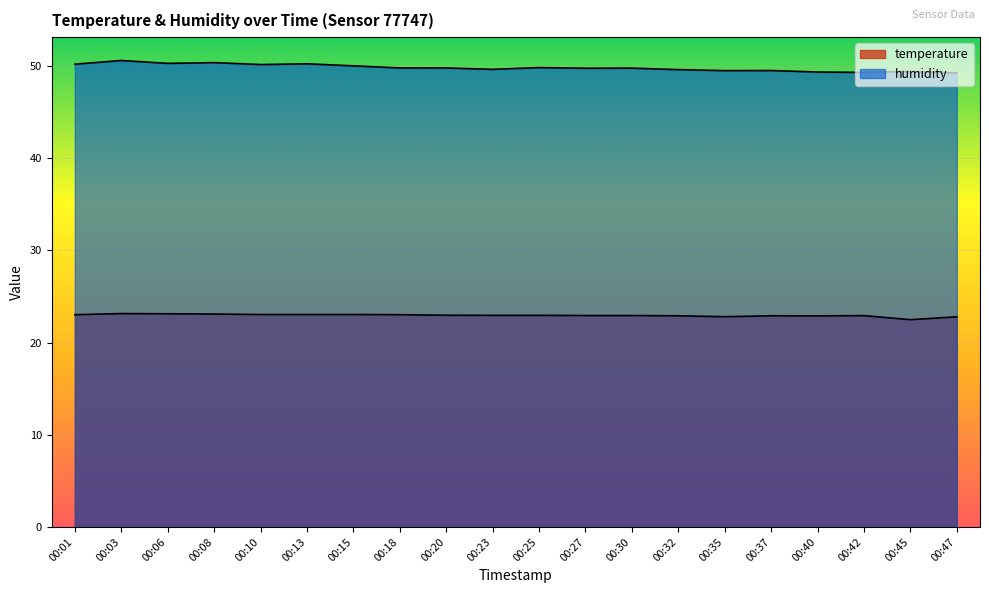

What is the maximum value shown in the chart?

50.6